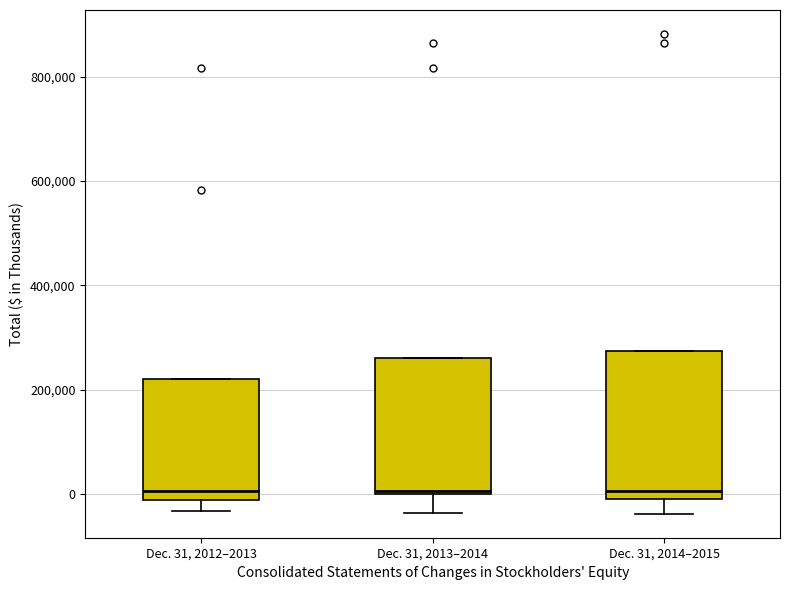

Reading left to right, read every box against the y-axis: the position of its median line, the range the box covers, and the ends of its whiskers. The values are not printed on the chart, so give them approximately, as read against the axis.

Dec. 31, 2012–2013: median 0, box -20000 to 220000, whiskers -40000 to 220000
Dec. 31, 2013–2014: median 0, box 0 to 260000, whiskers -40000 to 260000
Dec. 31, 2014–2015: median 0, box -20000 to 280000, whiskers -40000 to 280000